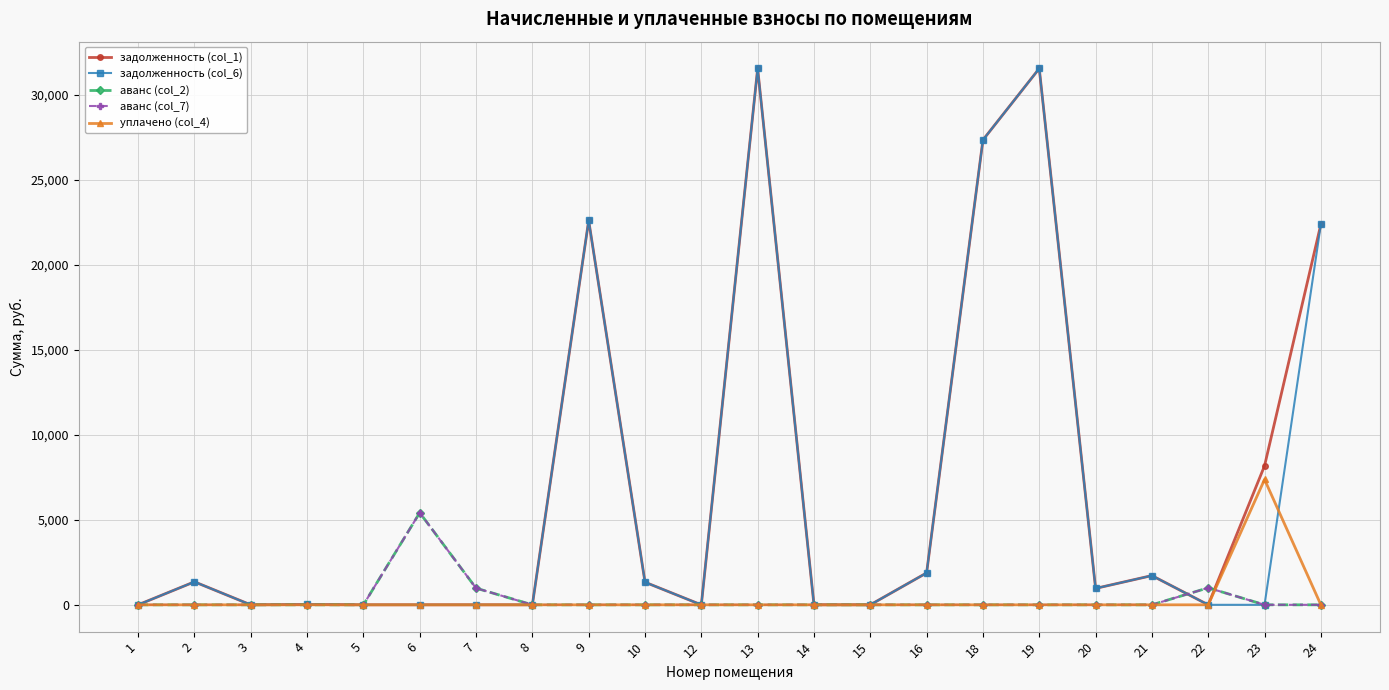

At how many categories does at least one series exceed 20591?

5